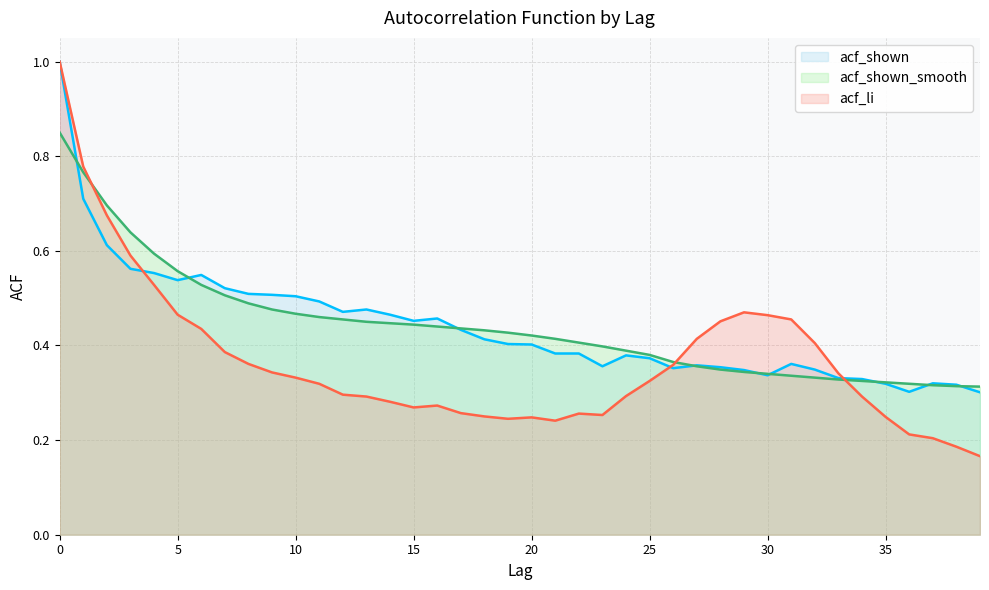

Where is acf_shown nearest to the value 0?

39